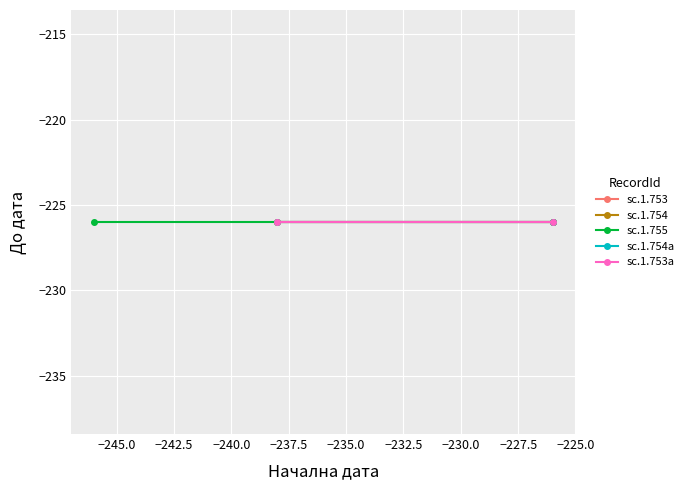

Between 0 and 1, which series saw the biggest shift?

sc.1.755